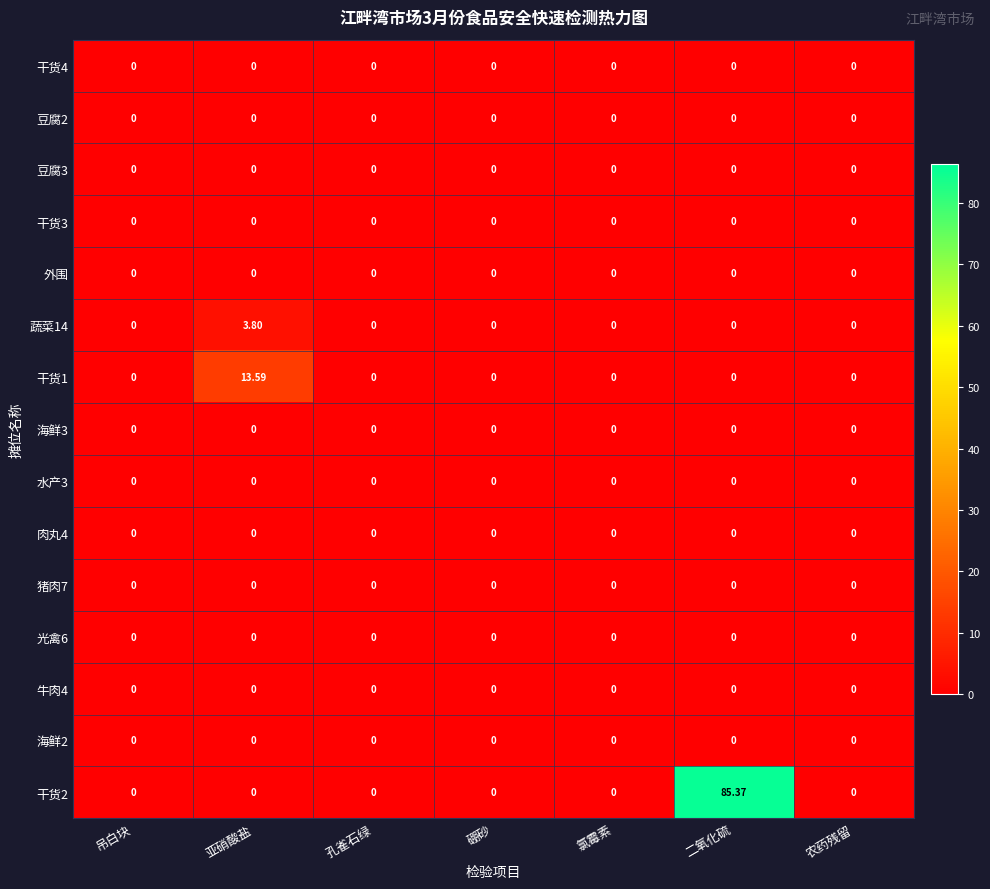

Which category has the highest value across all series?

二氧化硫